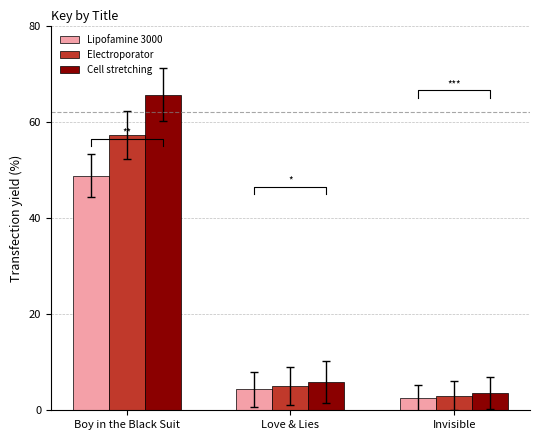

Which has a higher value, Boy in the Black Suit or Invisible?

Boy in the Black Suit